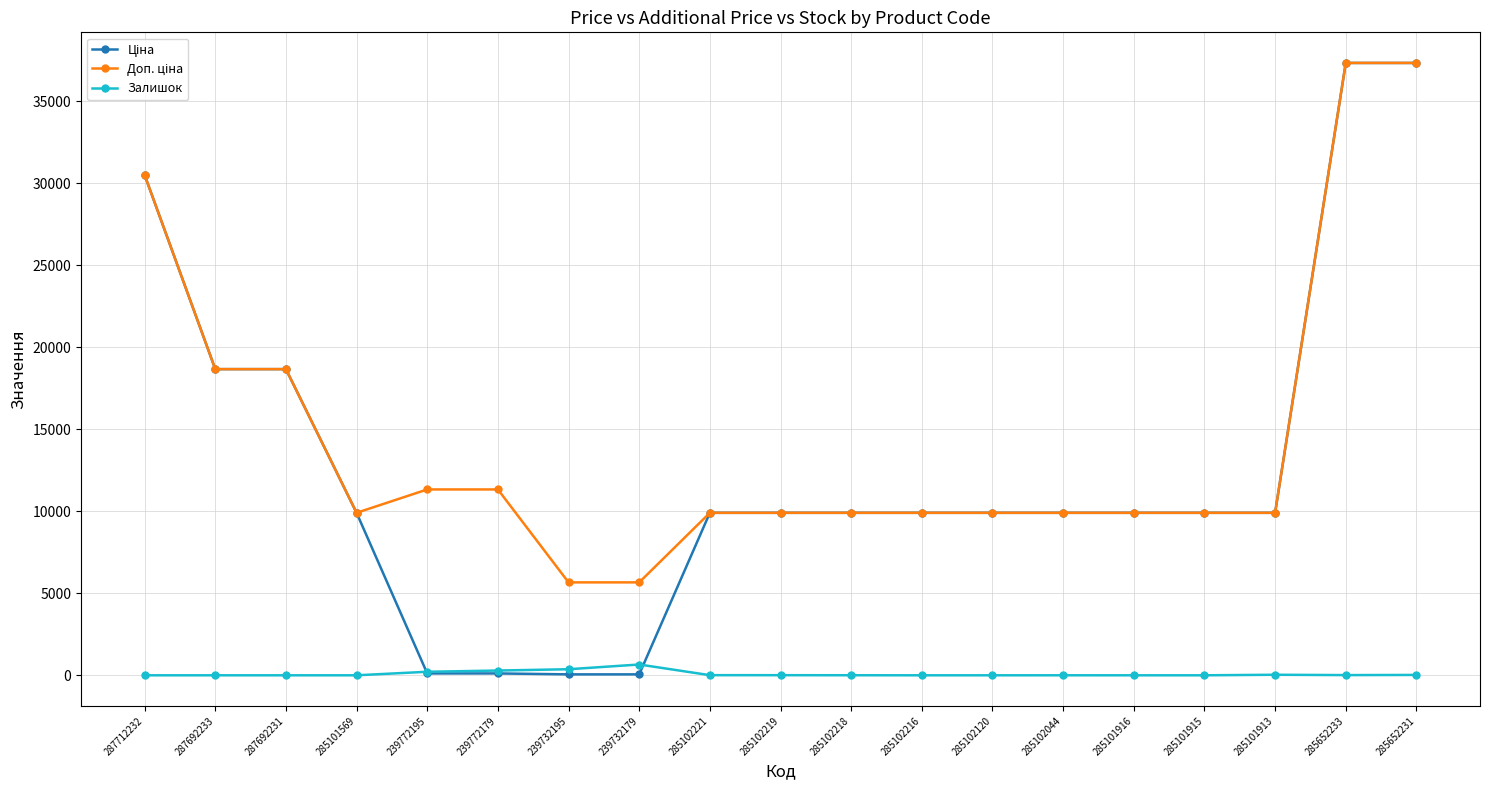

What is the sum of all Залишок values?

1619.0